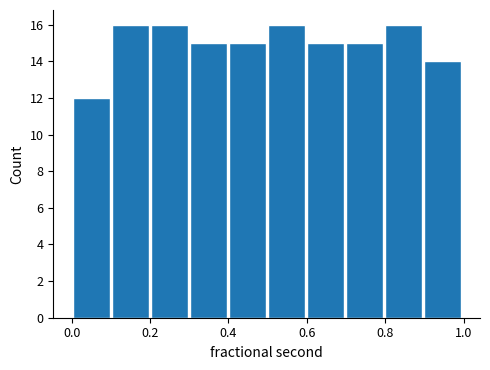

Reading left to right, list every bar in this chart as the range it spans on the x-axis followed by its height. Neither the bar edges nor the heights are printed on the chart, so give them approximately, as read against the axes.

0.0 to 0.1: 12
0.1 to 0.2: 16
0.2 to 0.3: 16
0.3 to 0.4: 15
0.4 to 0.5: 15
0.5 to 0.6: 16
0.6 to 0.7: 15
0.7 to 0.8: 15
0.8 to 0.9: 16
0.9 to 1.0: 14